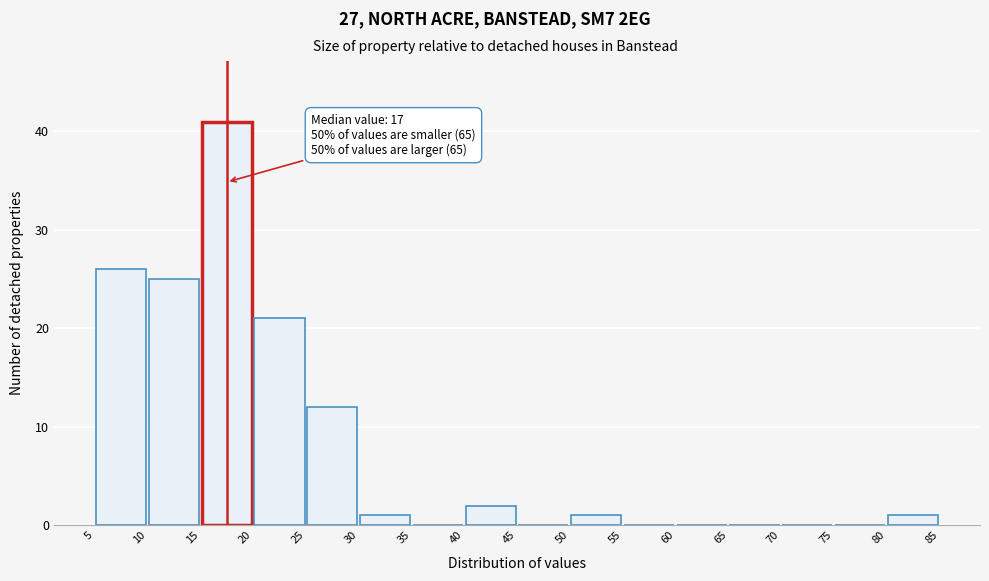

Which range on the x-axis has the tallest bar?

15 to 20